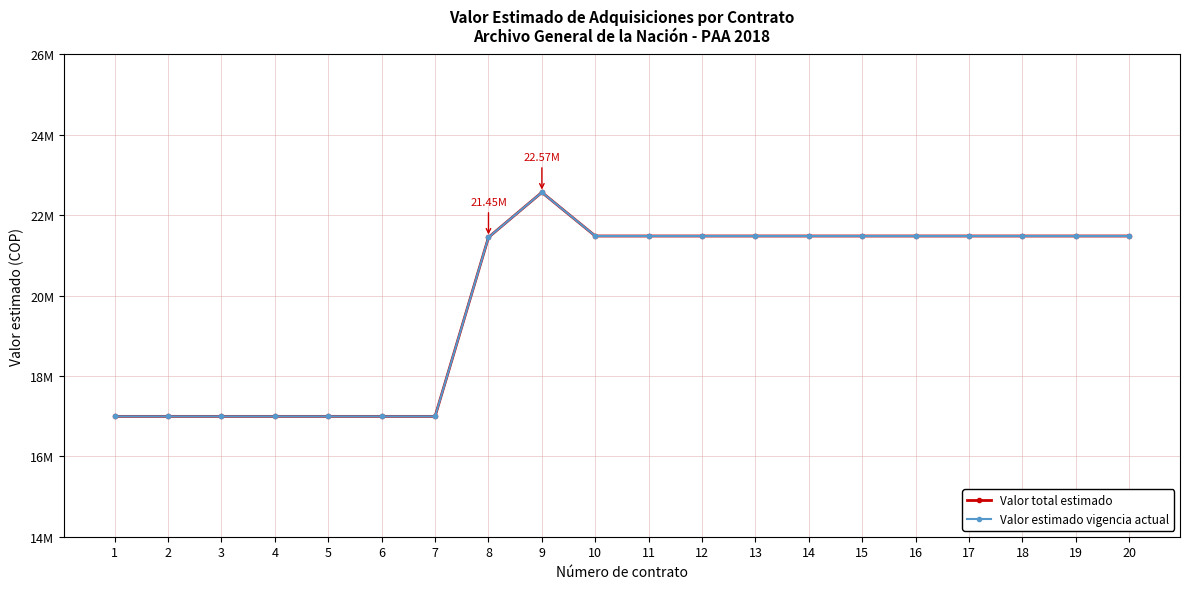

True or false: Valor estimado vigencia actual has more than 1 points higher than both neighbors.

False